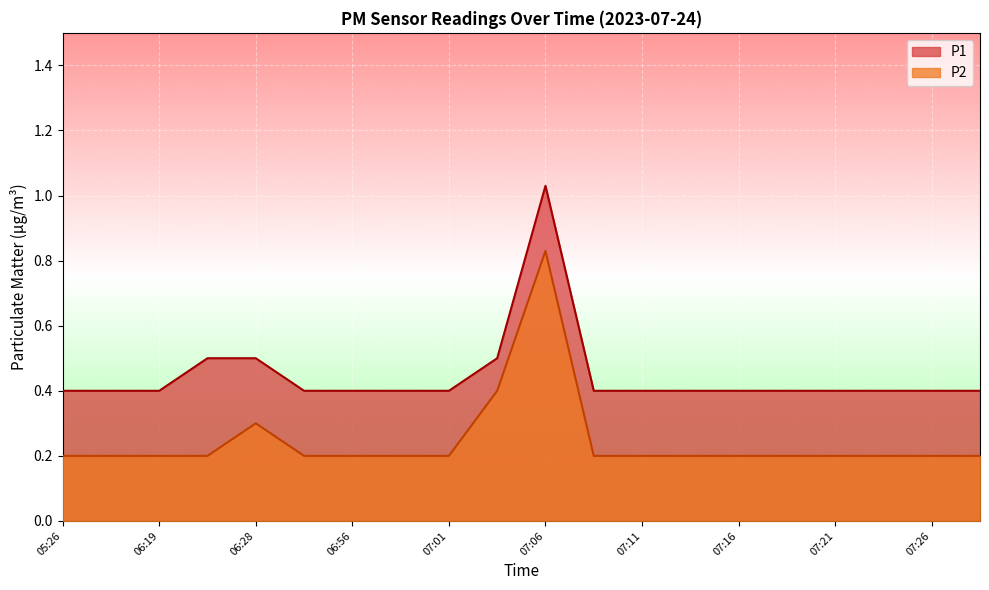

What is the label of the 5th point from the right?

07:19